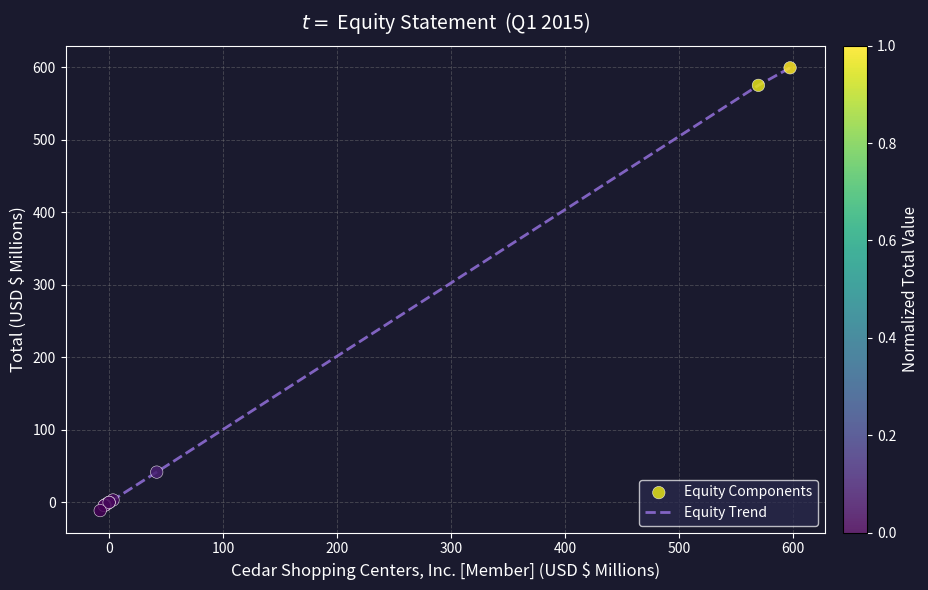

What is the difference between the maximum and minimum values?

610.3